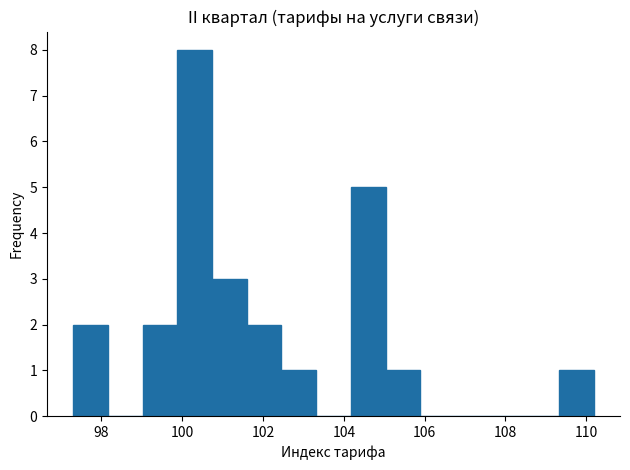

Reading left to right, list every bar in this chart as the range it spans on the x-axis followed by its height. Neither the bar edges nor the heights are printed on the chart, so give them approximately, as read against the axes.

97.4 to 98.2: 2
98.2 to 99.0: 0
99.0 to 99.8: 2
99.8 to 100.8: 8
100.8 to 101.6: 3
101.6 to 102.4: 2
102.4 to 103.4: 1
103.4 to 104.2: 0
104.2 to 105.0: 5
105.0 to 105.8: 1
105.8 to 106.8: 0
106.8 to 107.6: 0
107.6 to 108.4: 0
108.4 to 109.4: 0
109.4 to 110.2: 1